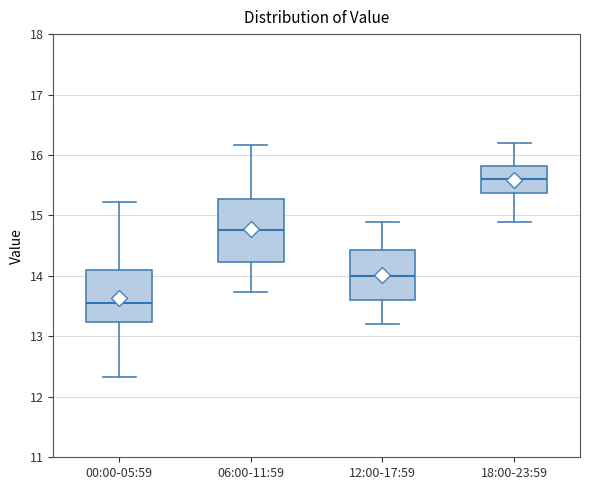

Reading left to right, read every box against the y-axis: the position of its median line, the range the box covers, and the ends of its whiskers. The values are not printed on the chart, so give them approximately, as read against the axis.

00:00-05:59: median 13.6, box 13.2 to 14.1, whiskers 12.3 to 15.2
06:00-11:59: median 14.8, box 14.2 to 15.3, whiskers 13.7 to 16.2
12:00-17:59: median 14.0, box 13.6 to 14.4, whiskers 13.2 to 14.9
18:00-23:59: median 15.6, box 15.4 to 15.8, whiskers 14.9 to 16.2